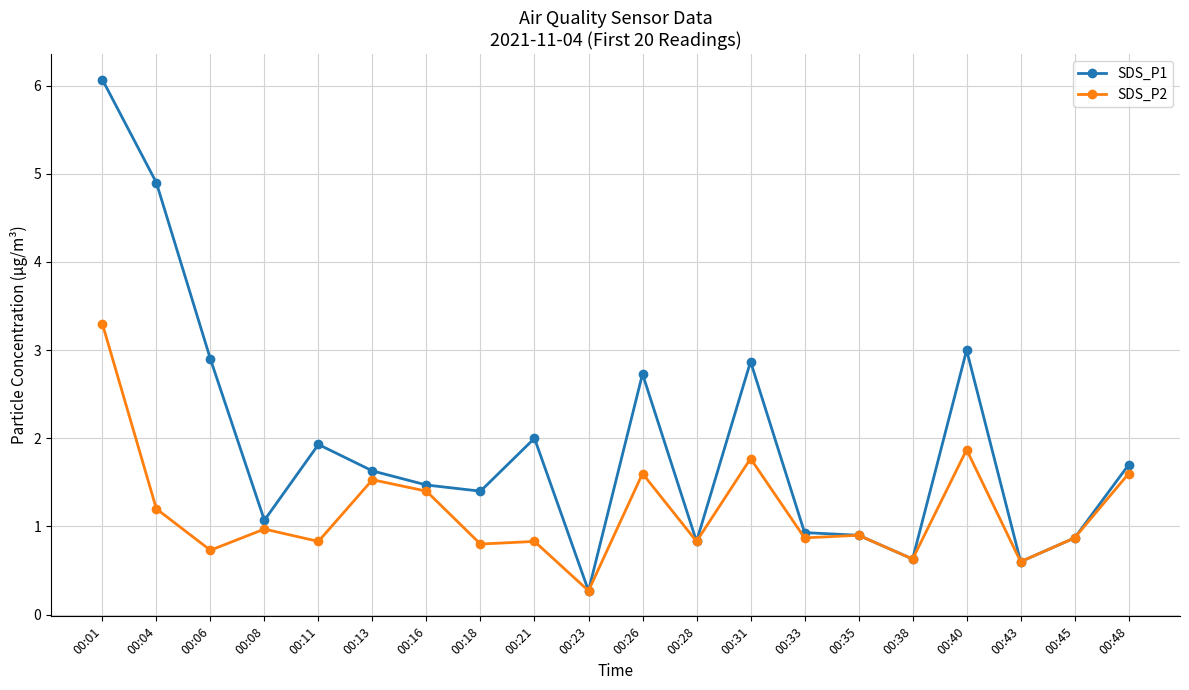

What is the sum of all SDS_P2 values?

23.4